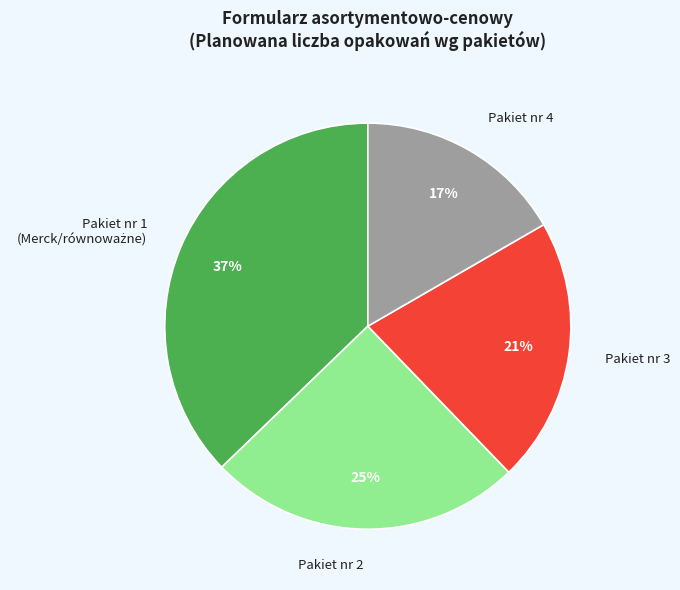

Is there a majority slice in this chart?

No